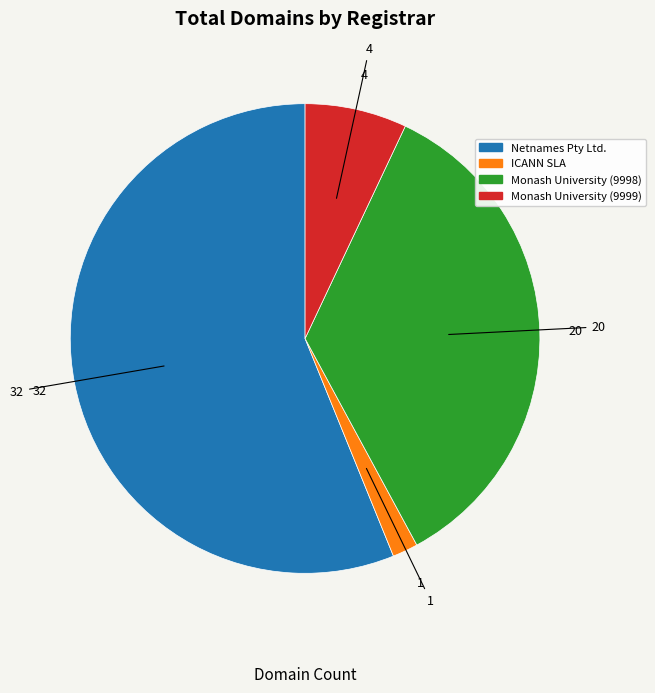

What is the largest slice in the pie chart?

Netnames Pty Ltd.